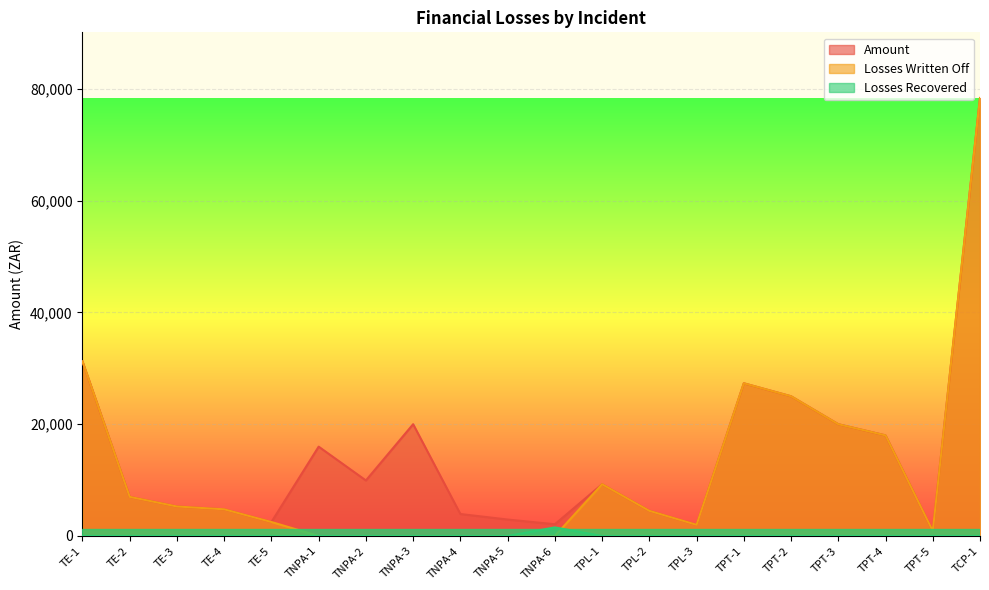

At how many categories does at least one series exceed 62004?

1